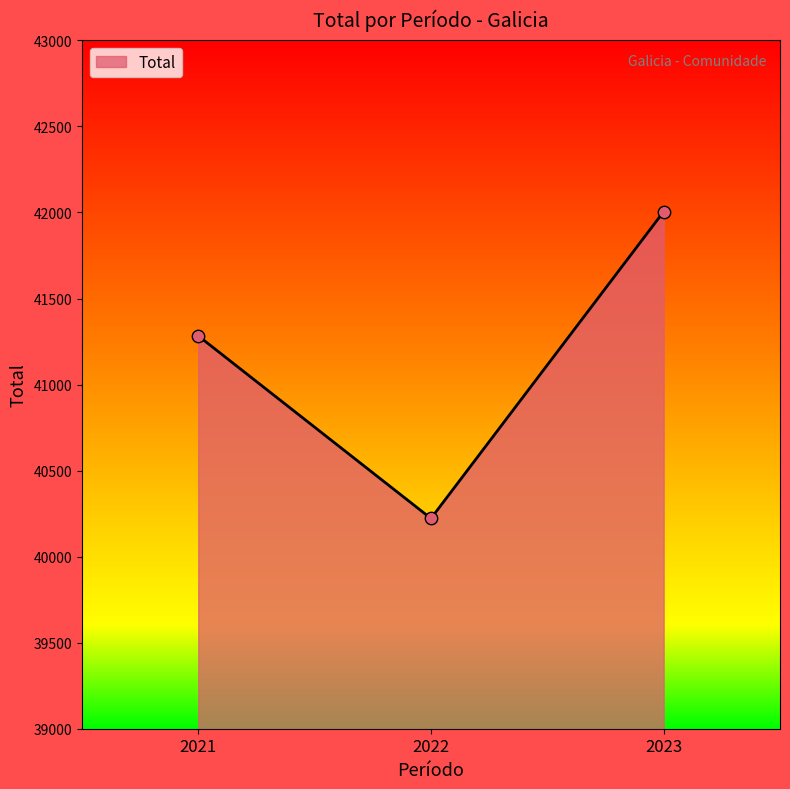

What is the change in value from 2021 to 2023?

+722